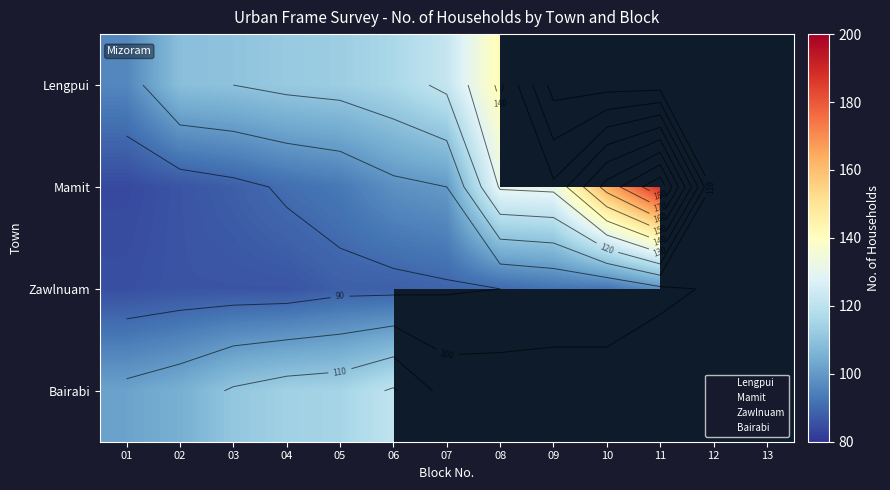

What is the total value across all series at 02?

392.0